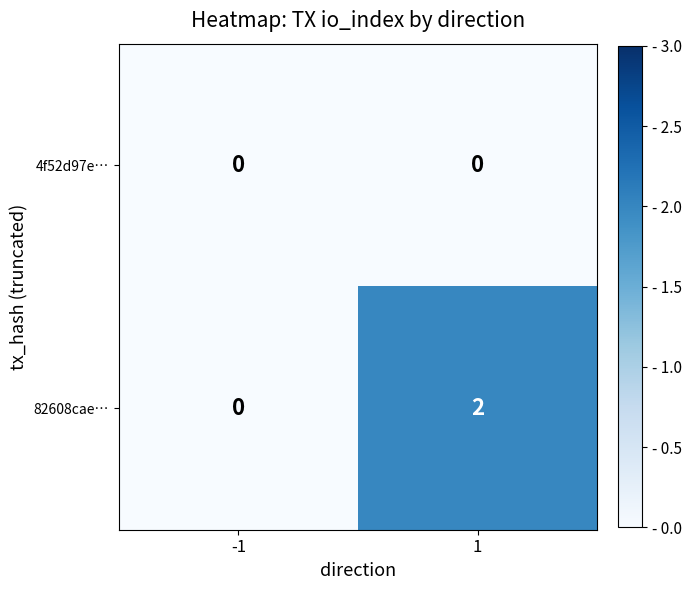

What is the total value across all series at 1?

2